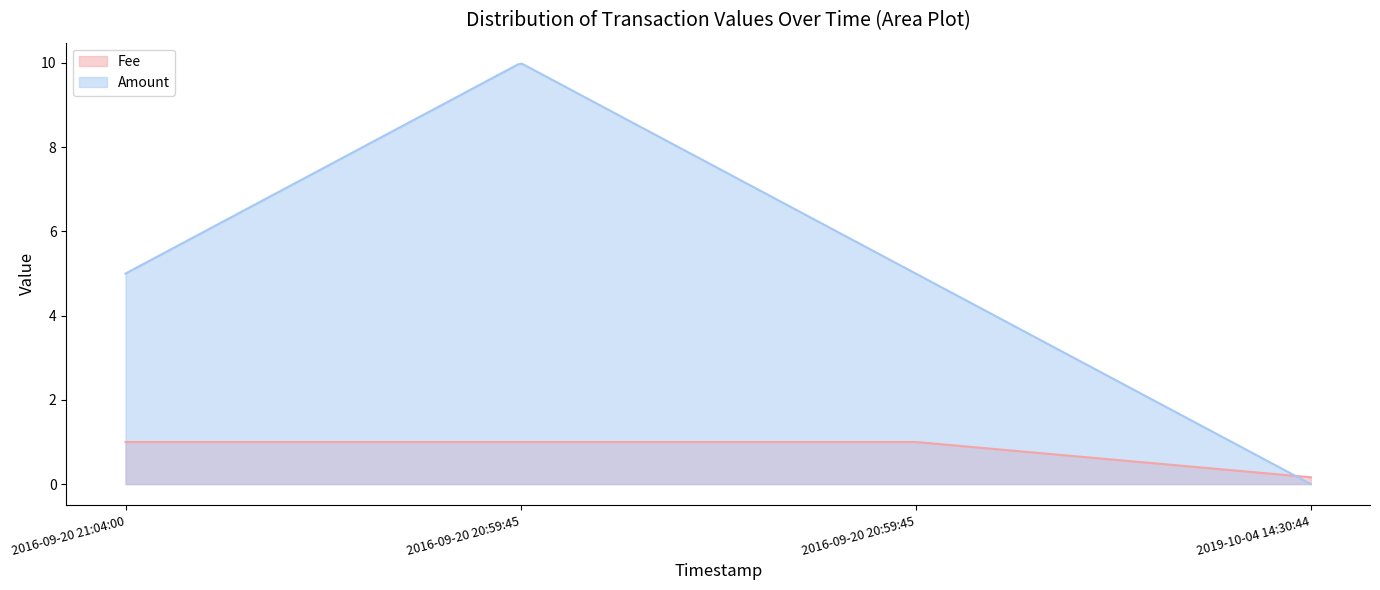

What is the maximum value shown in the chart?

10.0